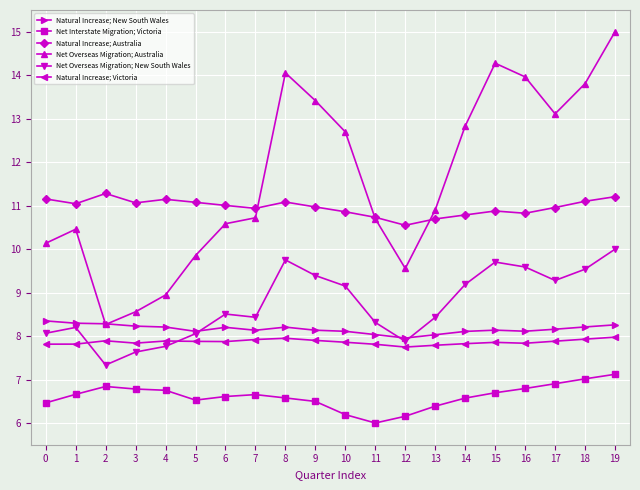

True or false: Natural Increase; Australia and Natural Increase; New South Wales intersect in this chart.

False